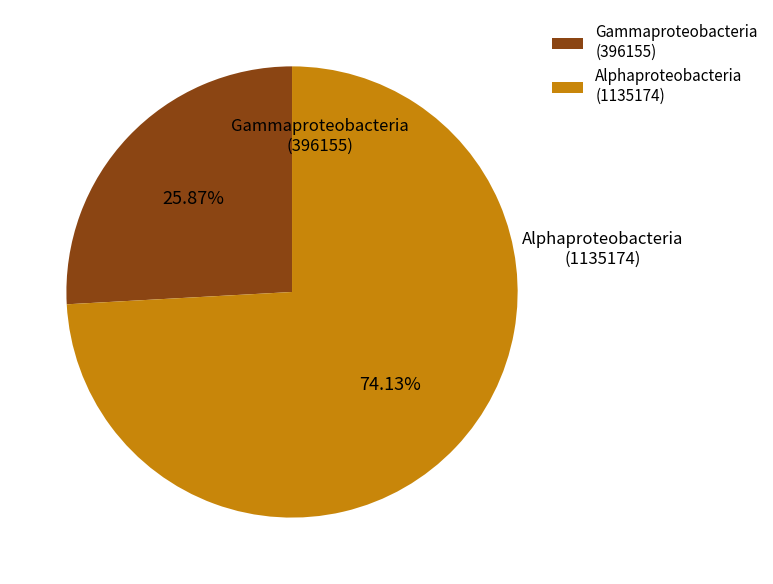

Does any single category account for the majority?

Yes